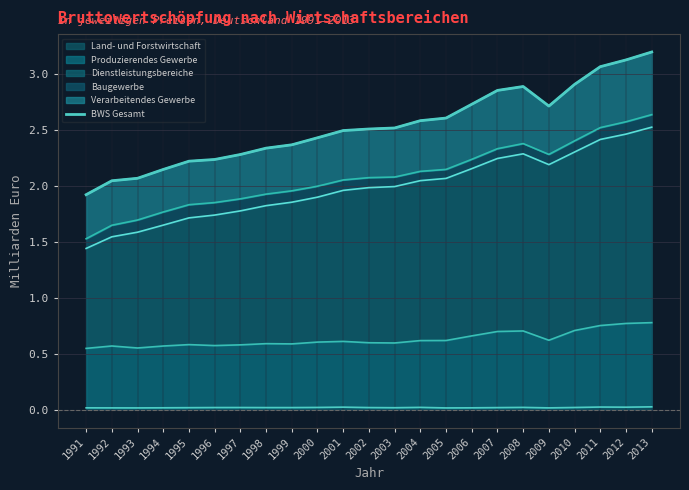

True or false: the data shows 3.4 at 1998.

False